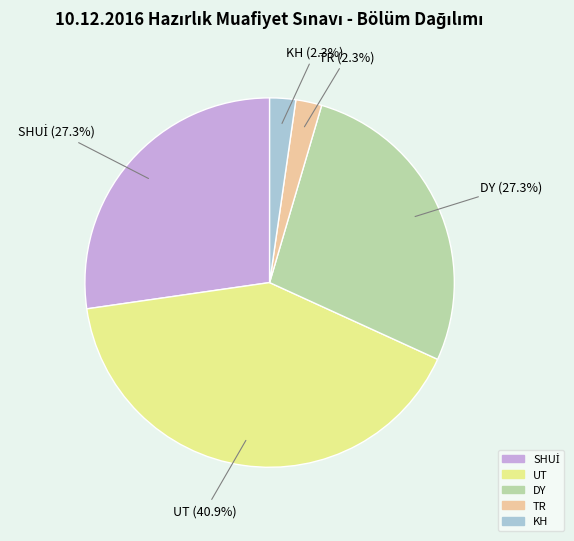

Which category has the biggest portion of the pie?

UT